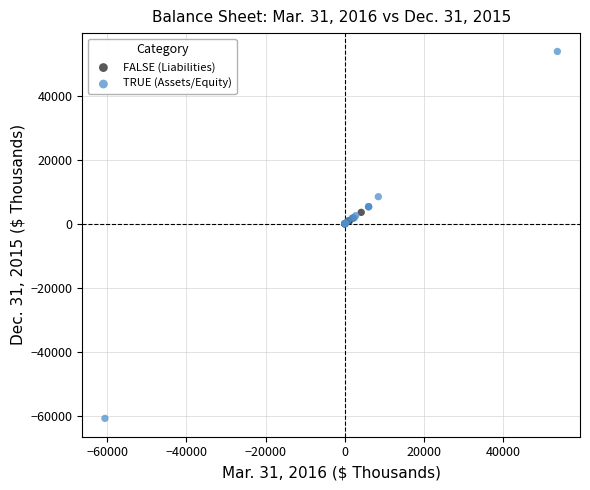

What are all the series names shown in the legend?

FALSE (Liabilities), TRUE (Assets/Equity)